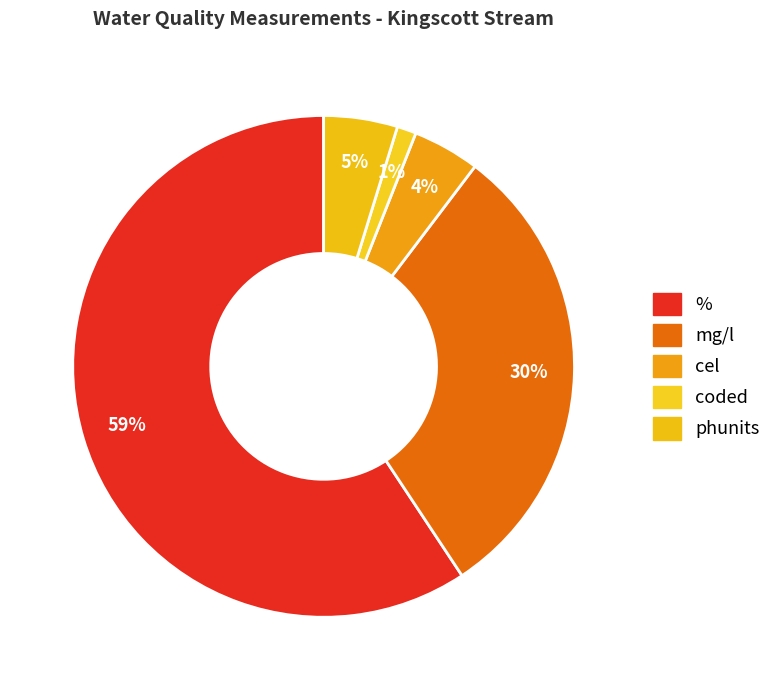

What is the largest slice in the pie chart?

%